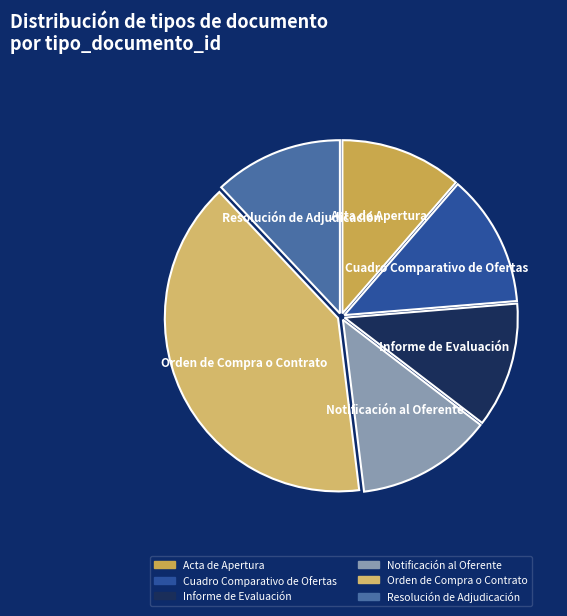

Count the number of slices in the pie.

6